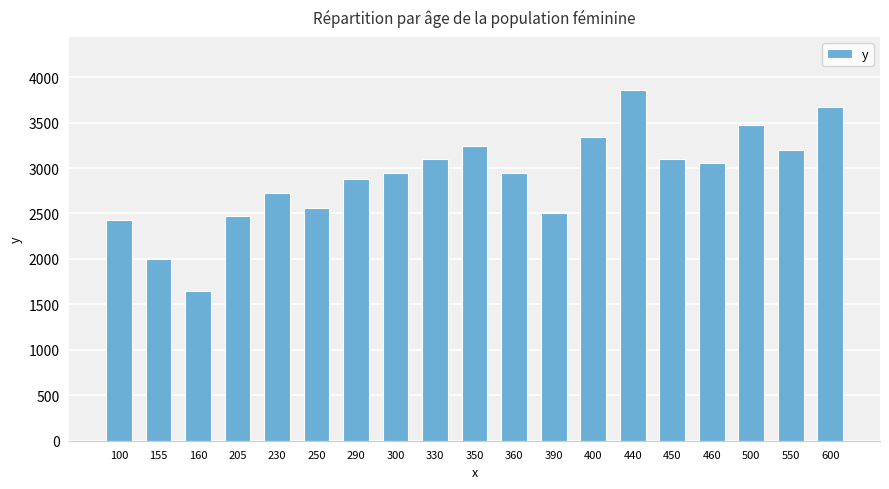

Which label corresponds to the largest value in the chart?

440